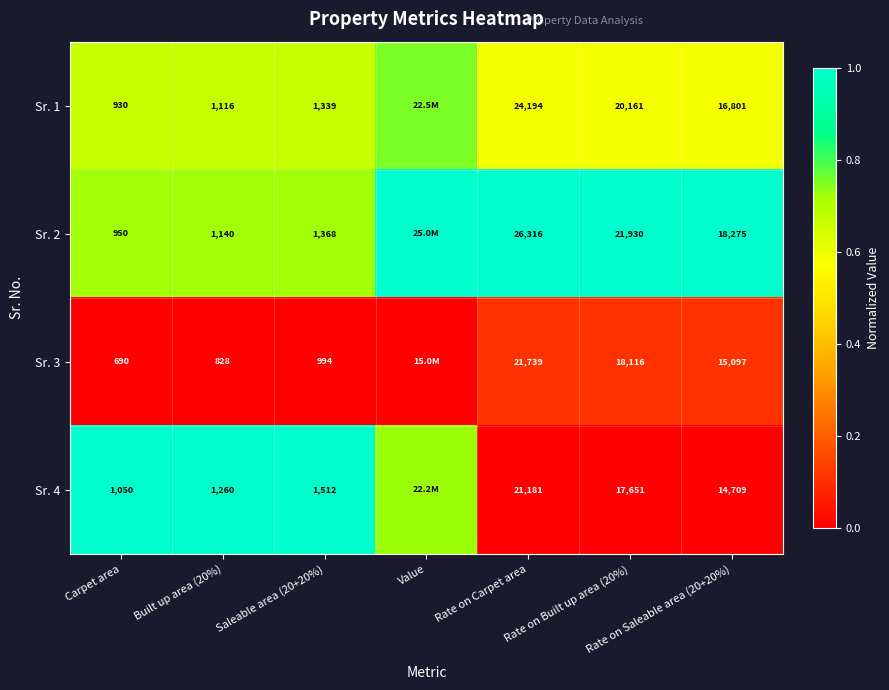

True or false: Sr. 1 has a value of 0.9 at Rate on Saleable area (20+20%).

False